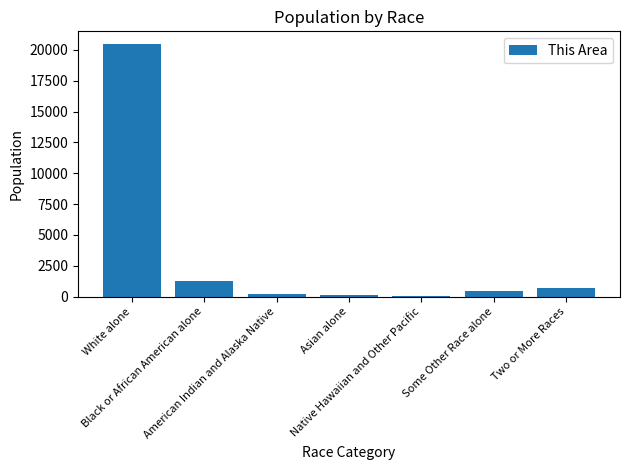

True or false: the data shows 478 at Some Other Race alone.

True